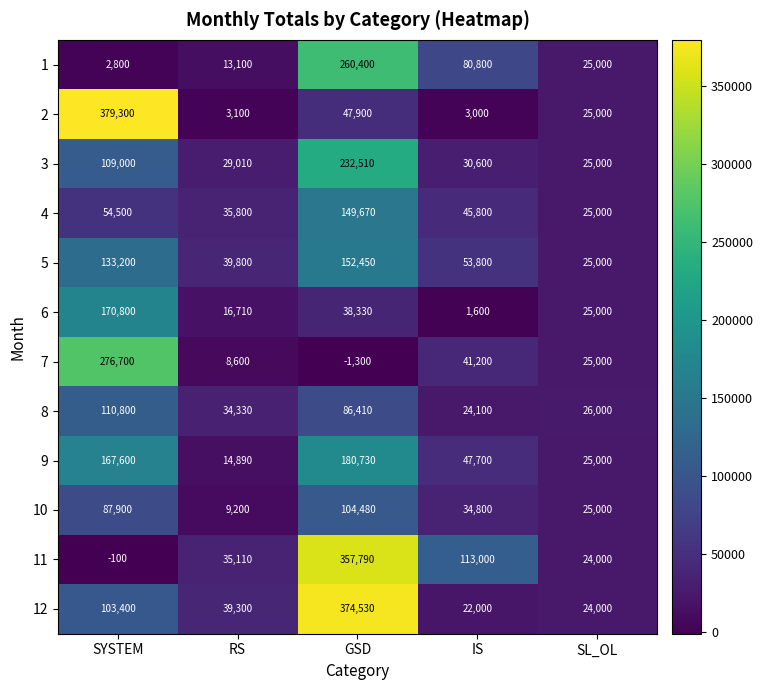

What is the total value across all series at SL_OL?

299000